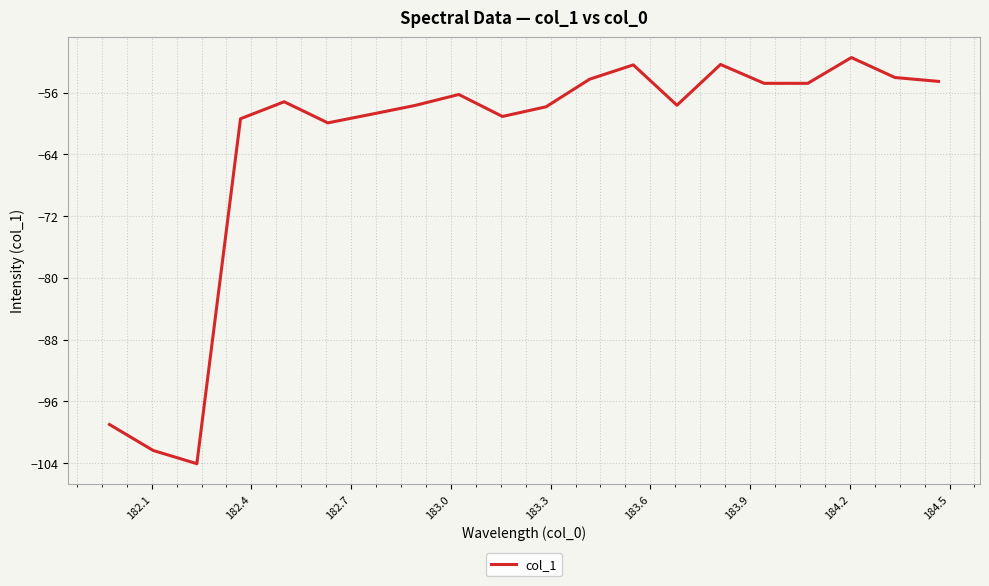

What is the difference between the maximum and minimum values?

52.6